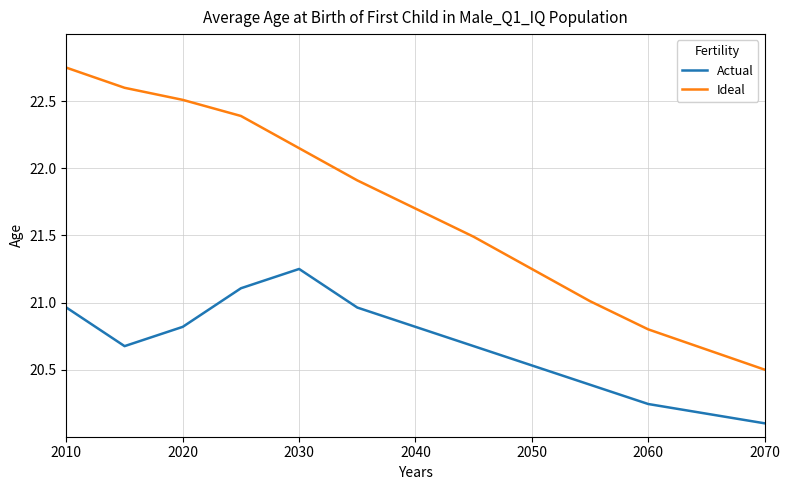

What is the smallest value displayed?

20.1